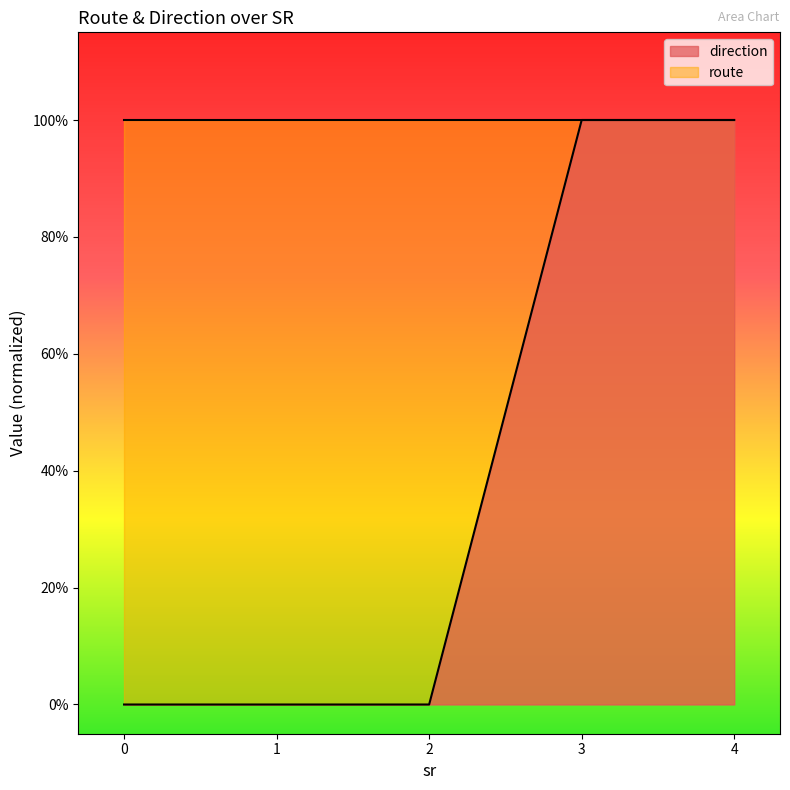

What is the difference between the maximum and minimum values?

1